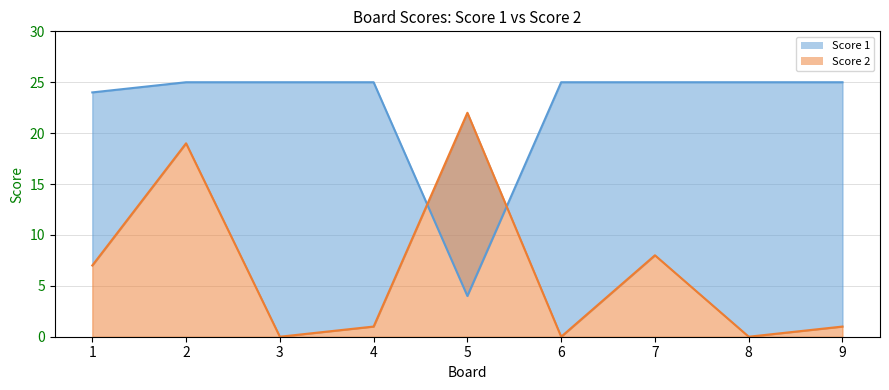

Reading right to left, what are all the values shown in this chart?

Score 1: 9=25	8=25	7=25	6=25	5=4	4=25	3=25	2=25	1=24
Score 2: 9=1	8=0	7=8	6=0	5=22	4=1	3=0	2=19	1=7